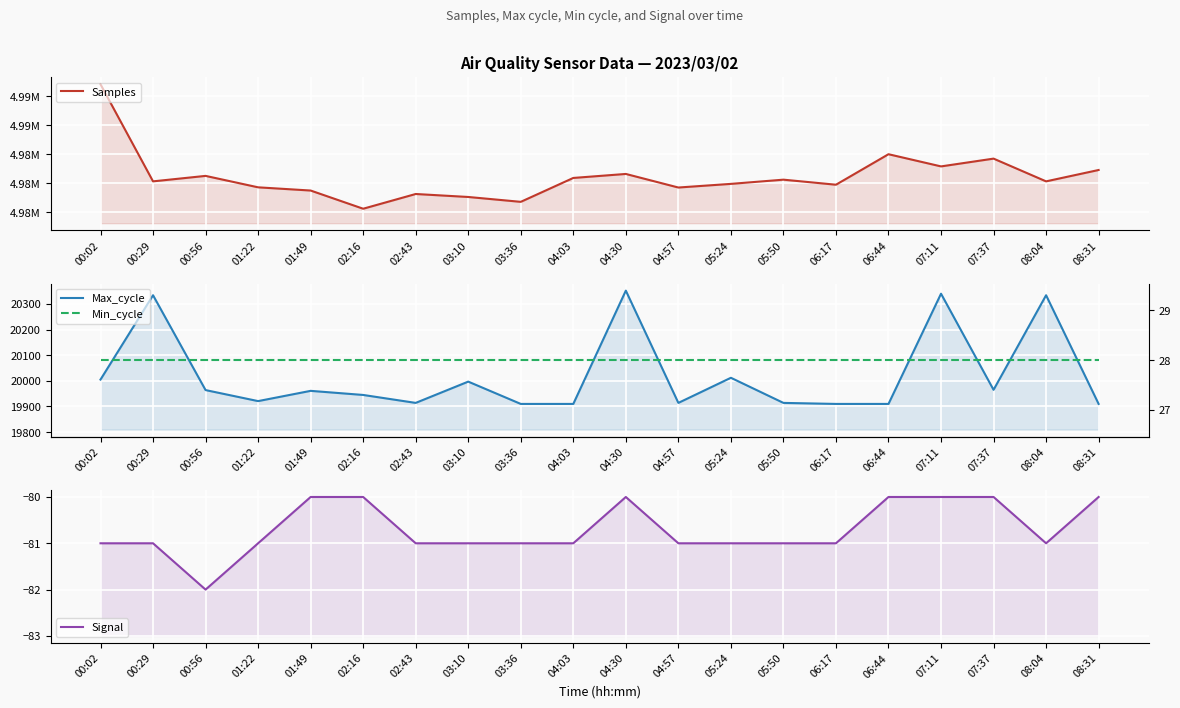

True or false: Min_cycle and Max_cycle intersect in this chart.

False